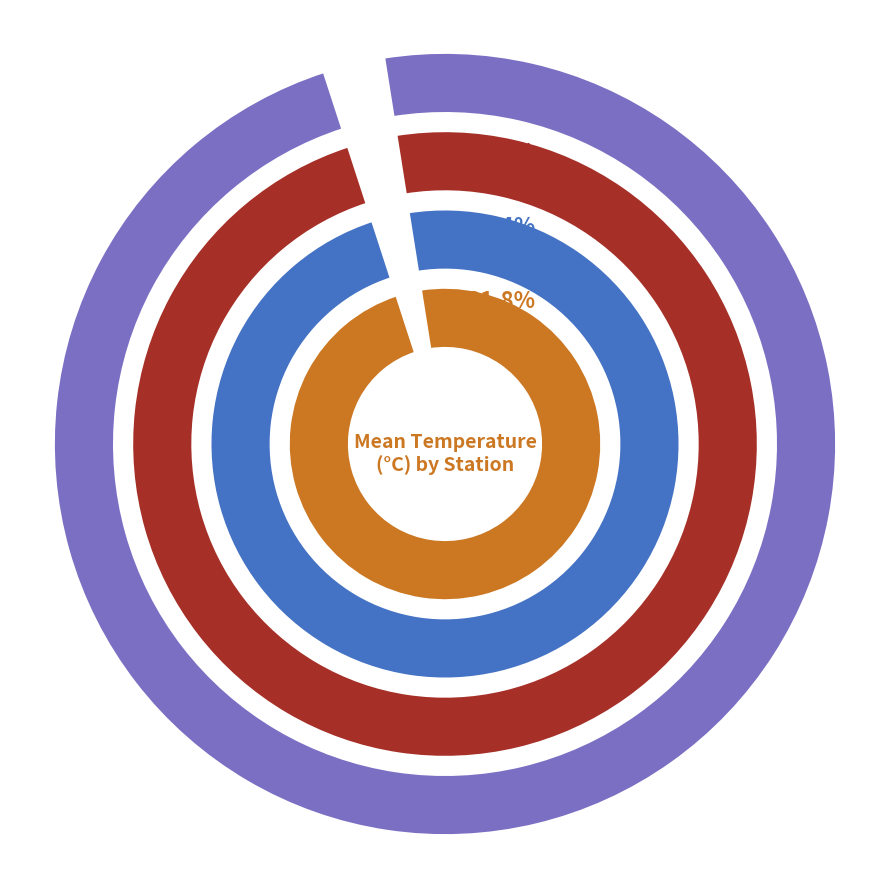

What is the change in value from Negro Harbour-Ingomar to Shelburne Harbour-McNutts Island?

-0.5